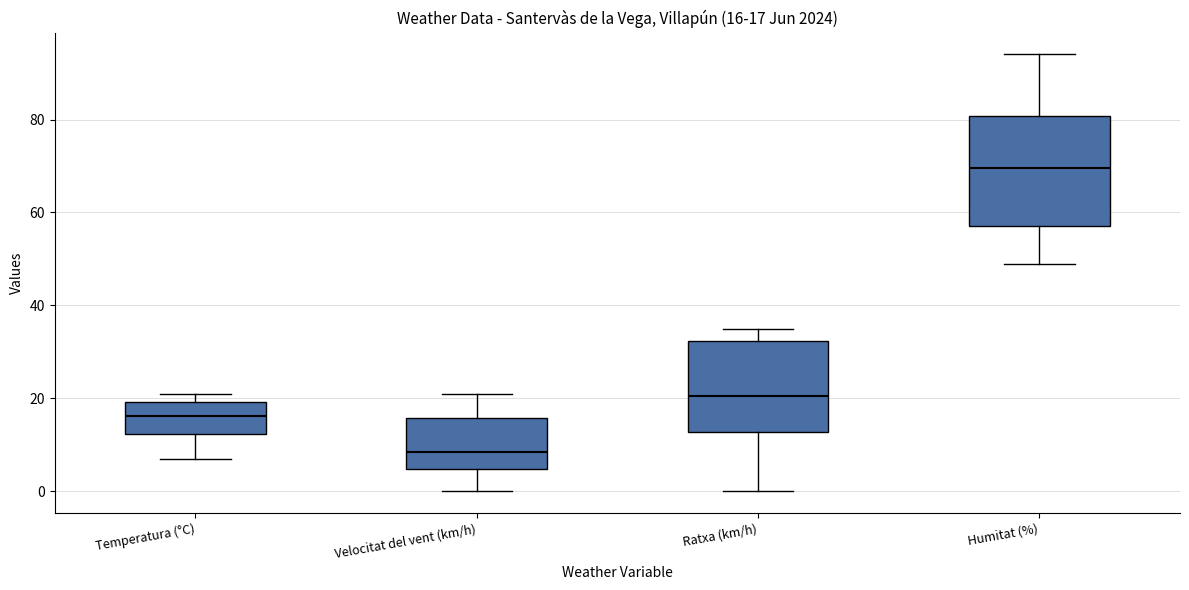

Which box's median line is the highest?

Humitat (%)